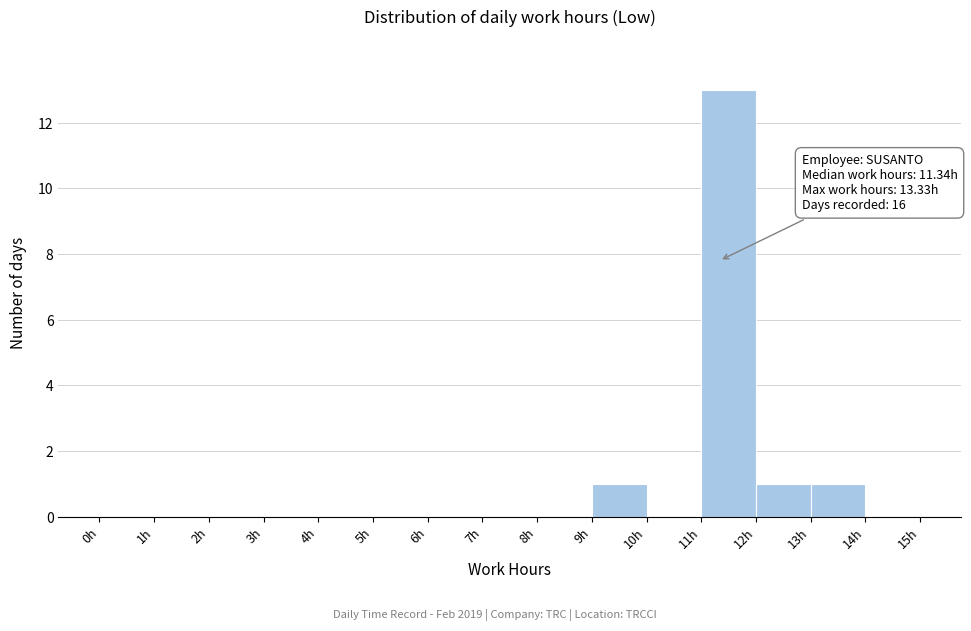

Over which range of the x-axis is the bar tallest?

11 to 12